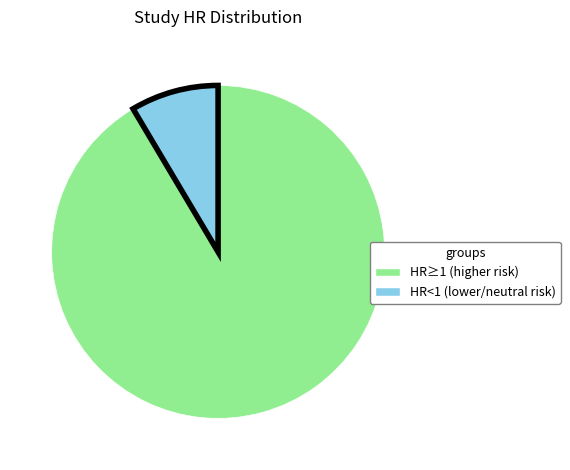

Does any single category account for the majority?

Yes